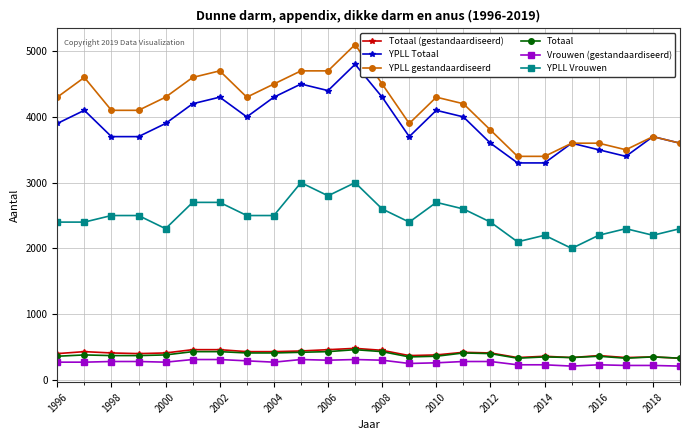

What is the smallest value displayed?

210